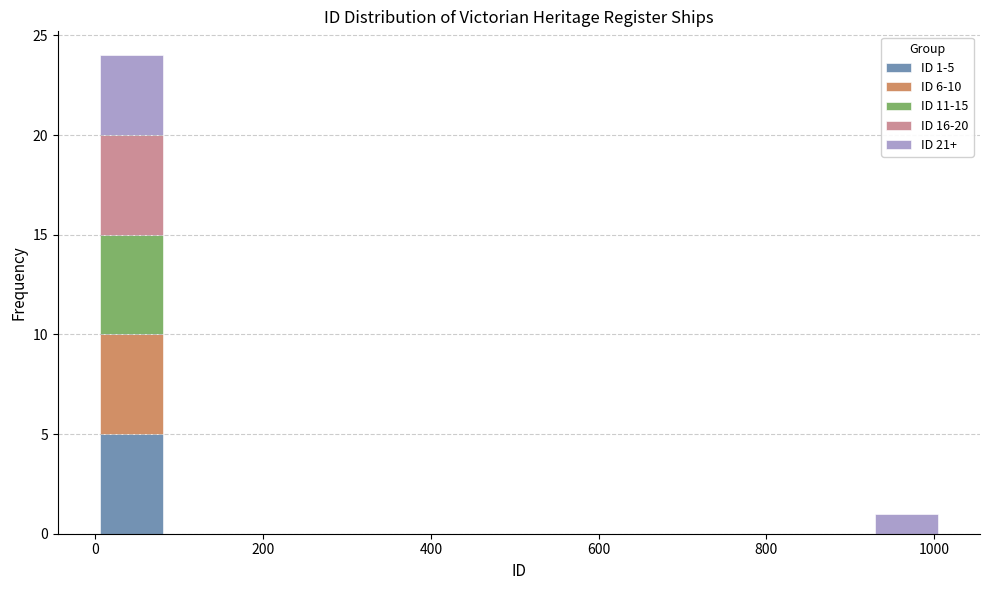

Which range on the x-axis has the tallest stacked bar (by total height)?

0 to 80